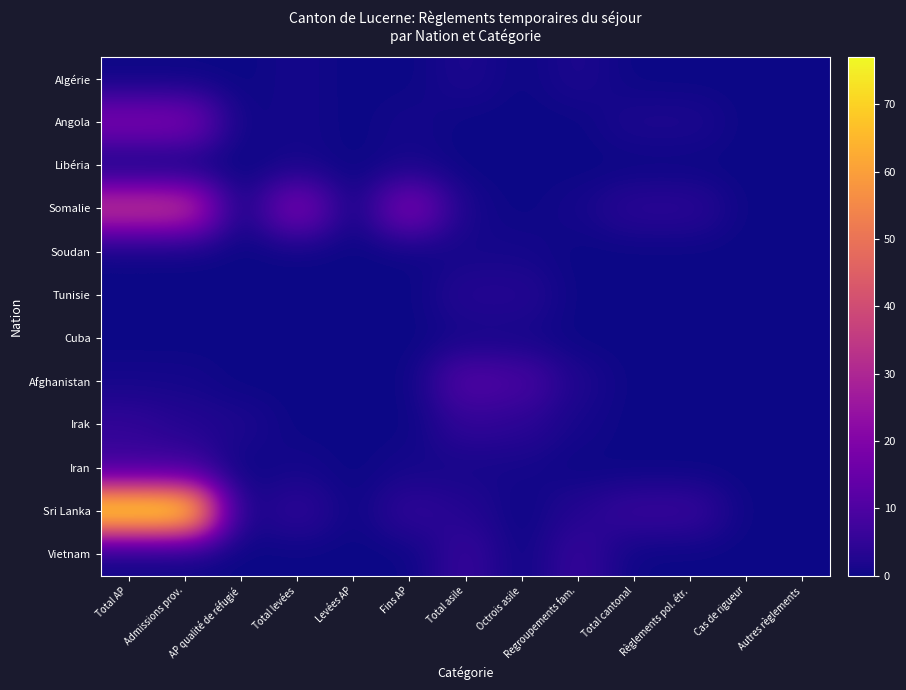

What is the spread (max minus min) of values at AP qualité de réfugié?

2